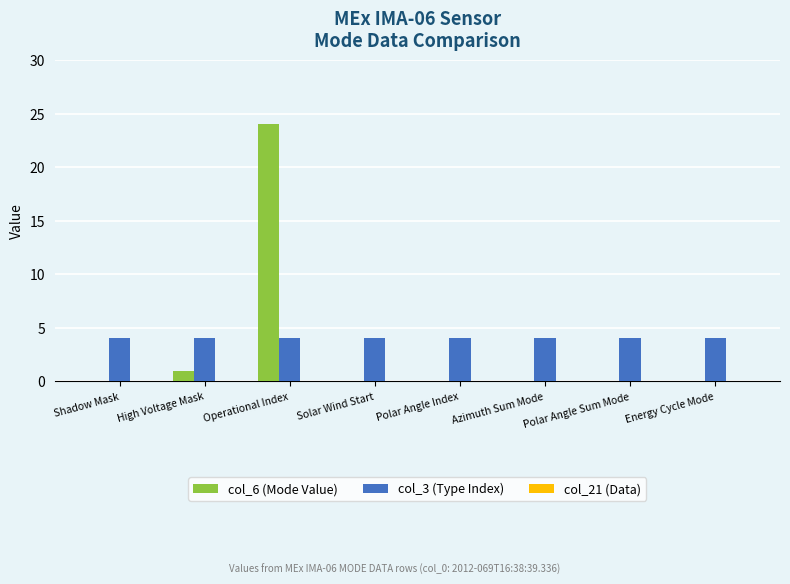

Is the value of col_6 (Mode Value) at Polar Angle Sum Mode greater than the value of col_3 (Type Index) at Shadow Mask?

No